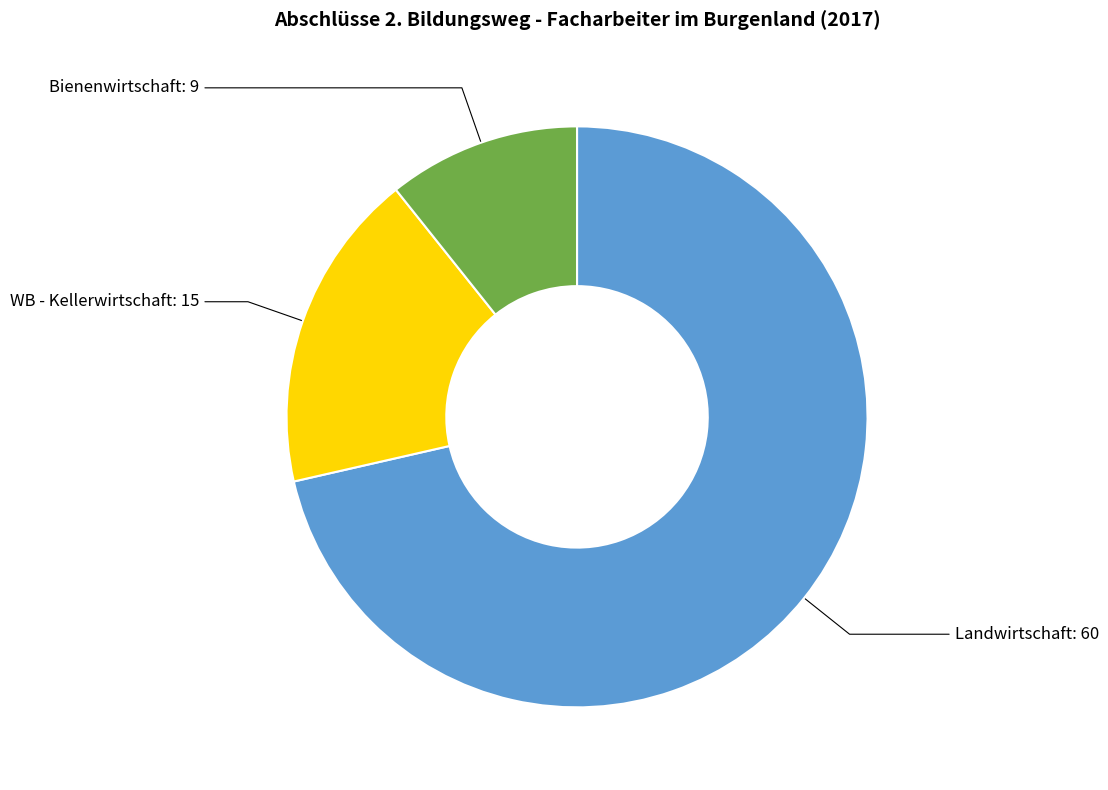

Is there a majority slice in this chart?

Yes